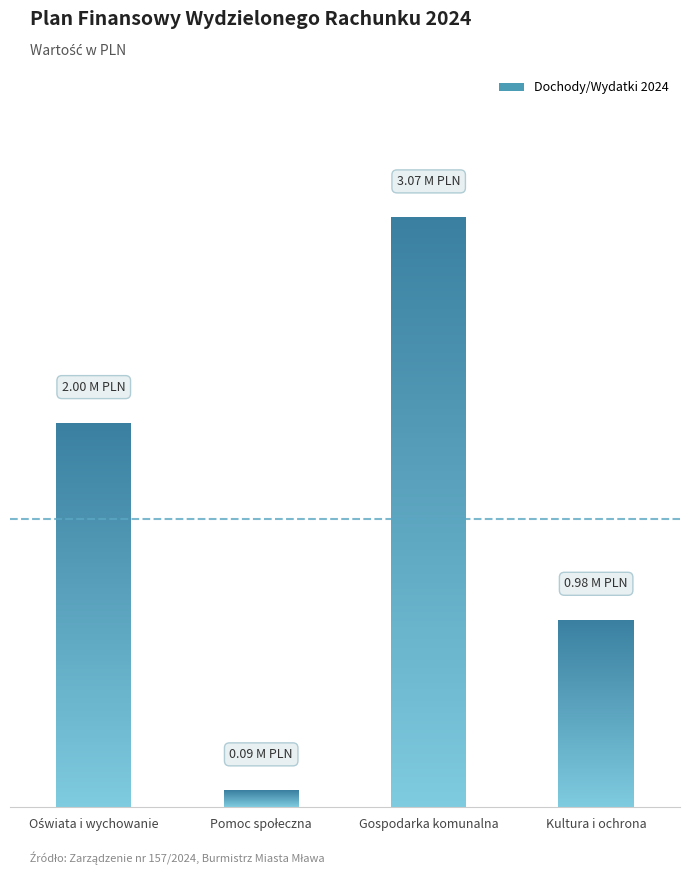

Which category has the lowest value across all series?

Pomoc społeczna